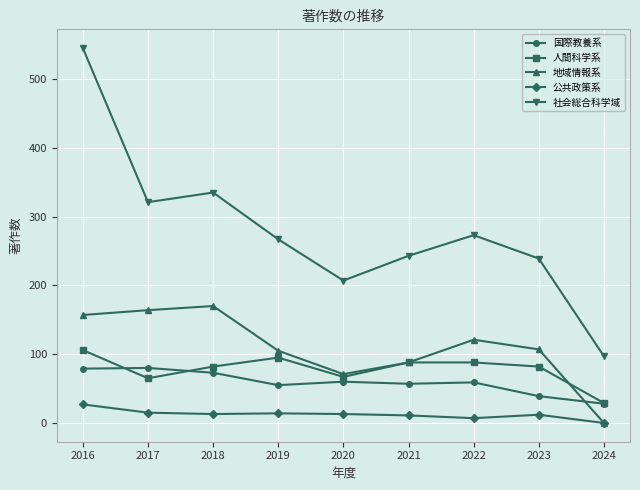

What is the difference between the 人間科学系 values at 2016 and 2020?

39